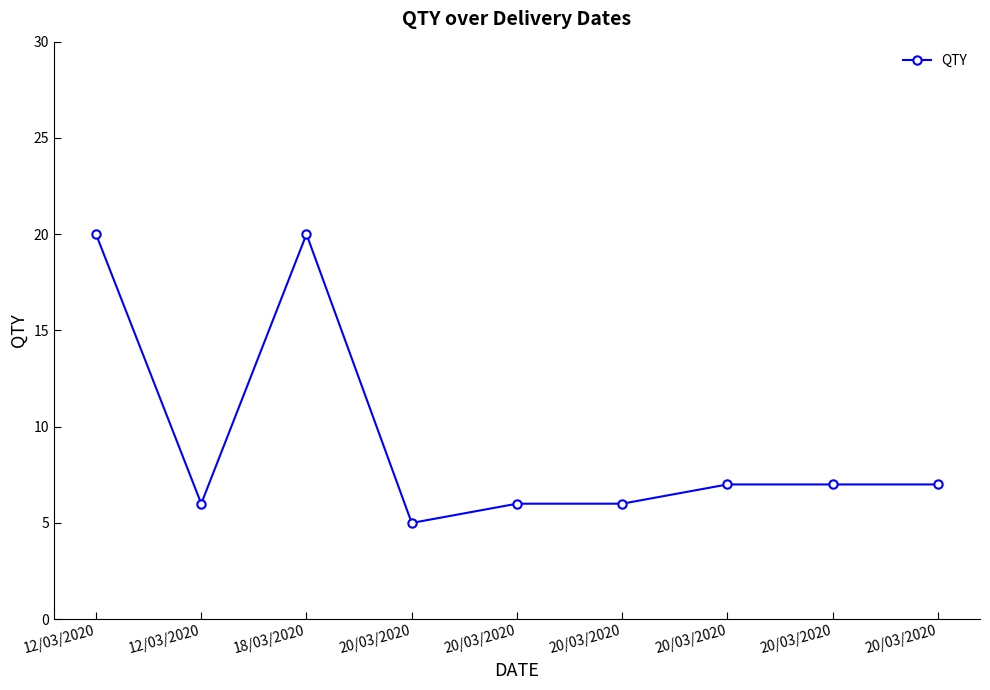

How many lines are shown in the chart?

1